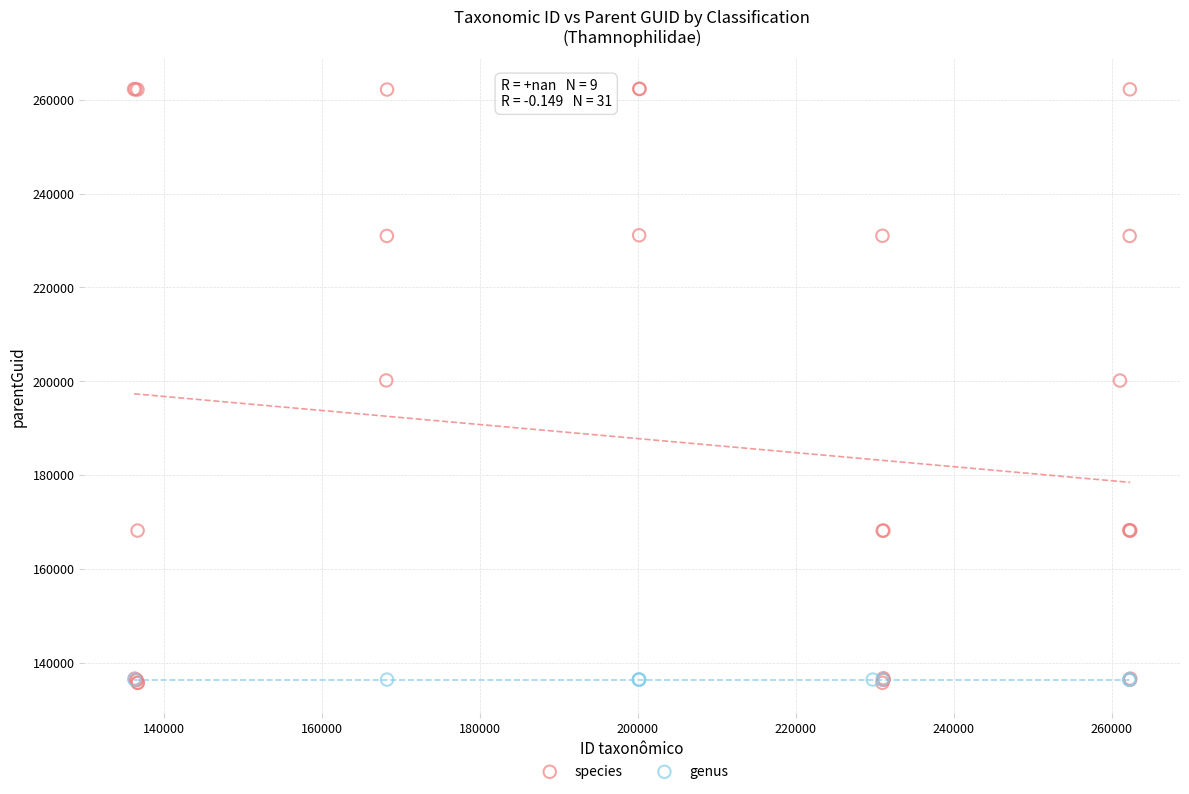

Which series reaches the maximum Y coordinate?

species